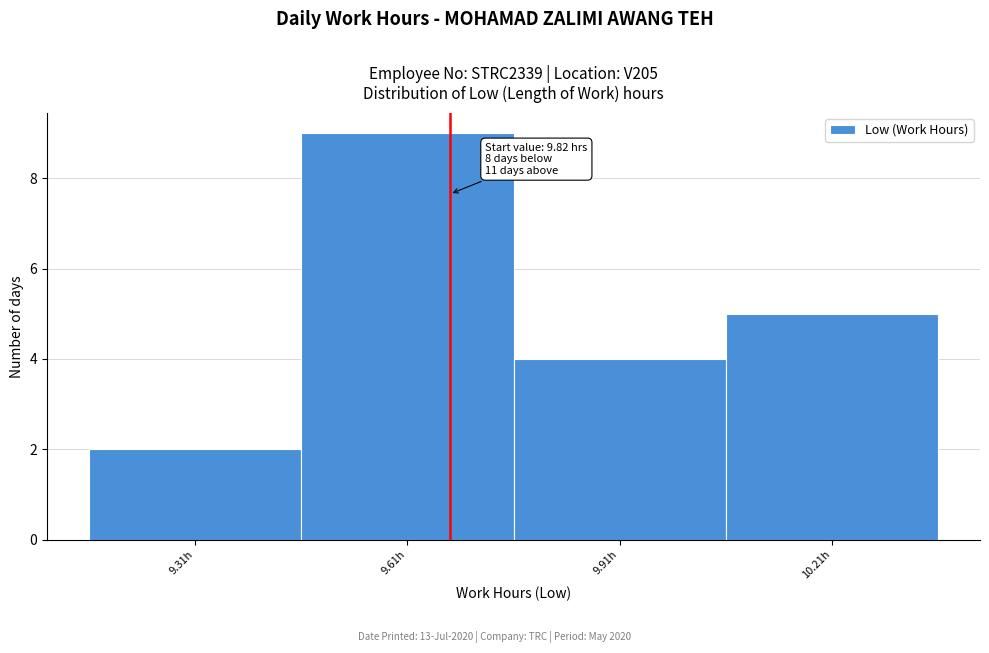

Reading right to left, extract all data points from this chart.

5	4	9	2